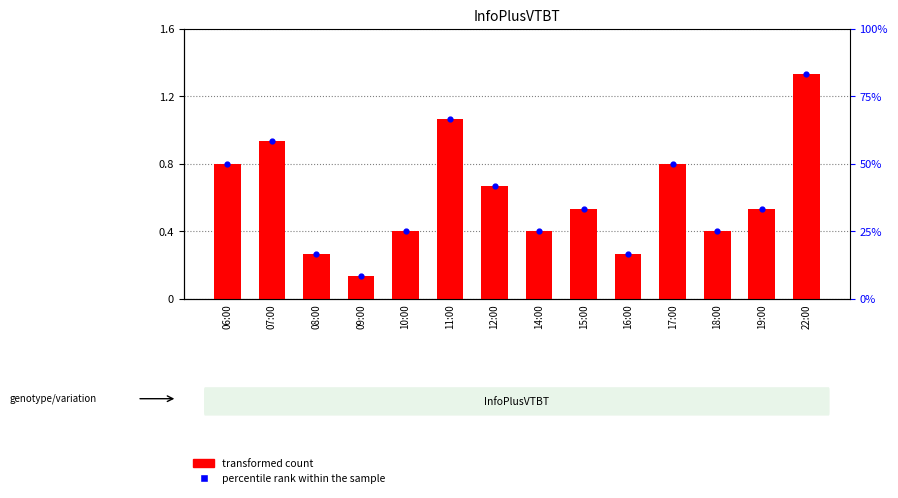

What are all the series names shown in the legend?

transformed count, percentile rank within the sample